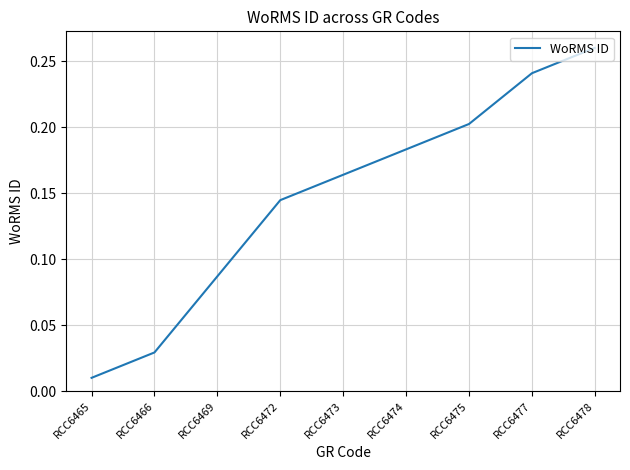

True or false: the data shows 0.3 at RCC6475.

False